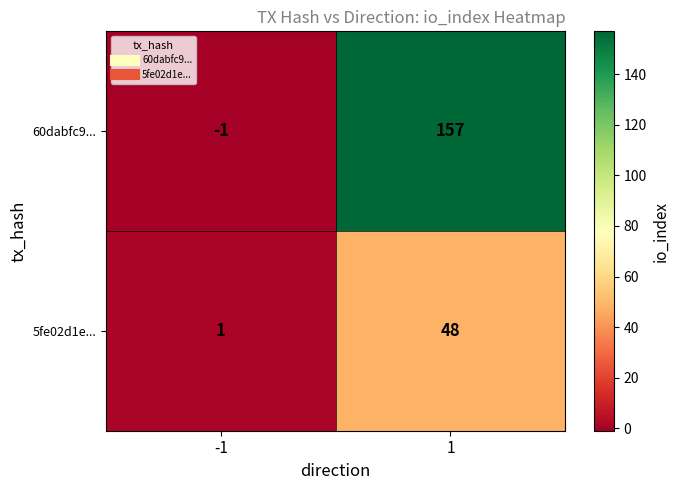

What is the sum of the 60dabfc9... values at -1 and 1?

156